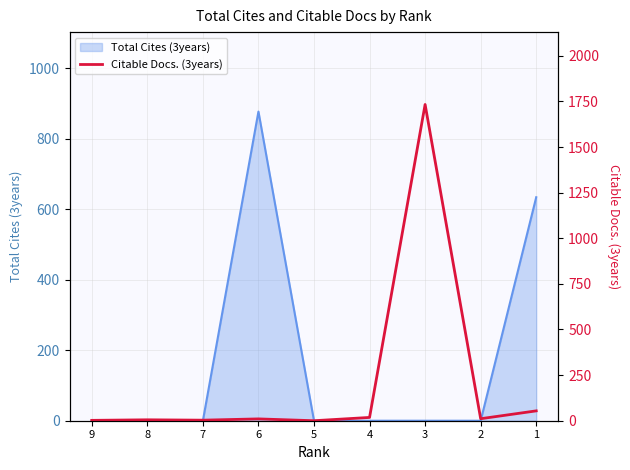

Which label corresponds to the smallest value in the chart?

5